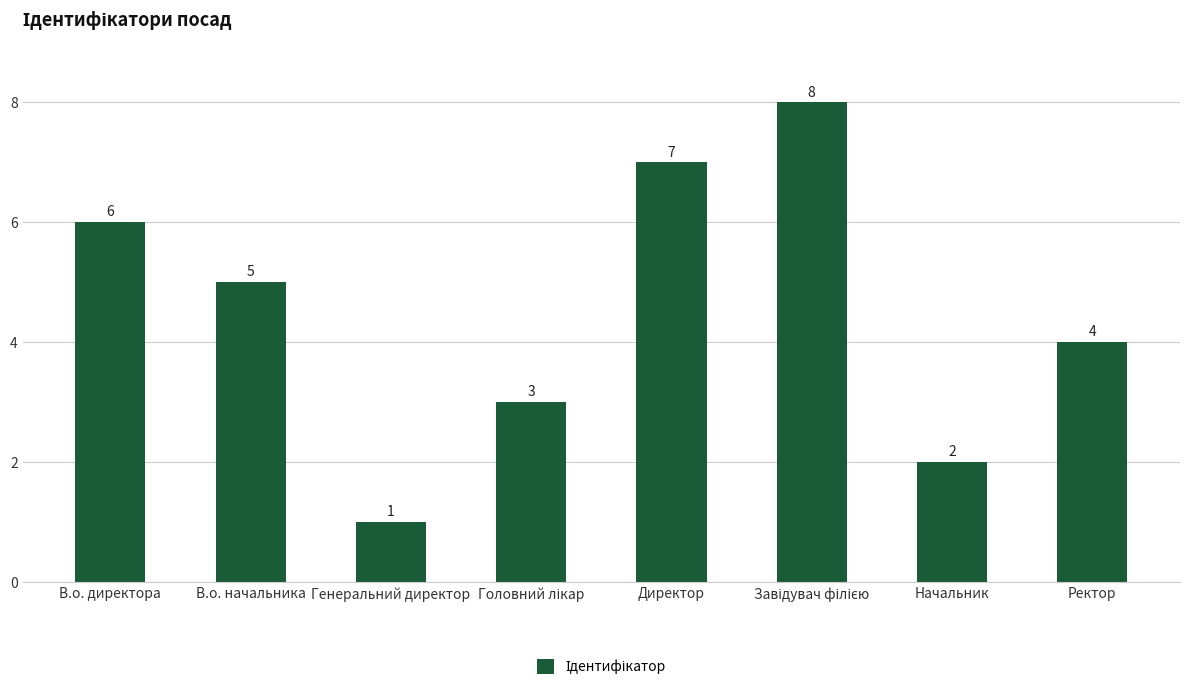

What is the label of the 3rd bar from the left?

Генеральний директор